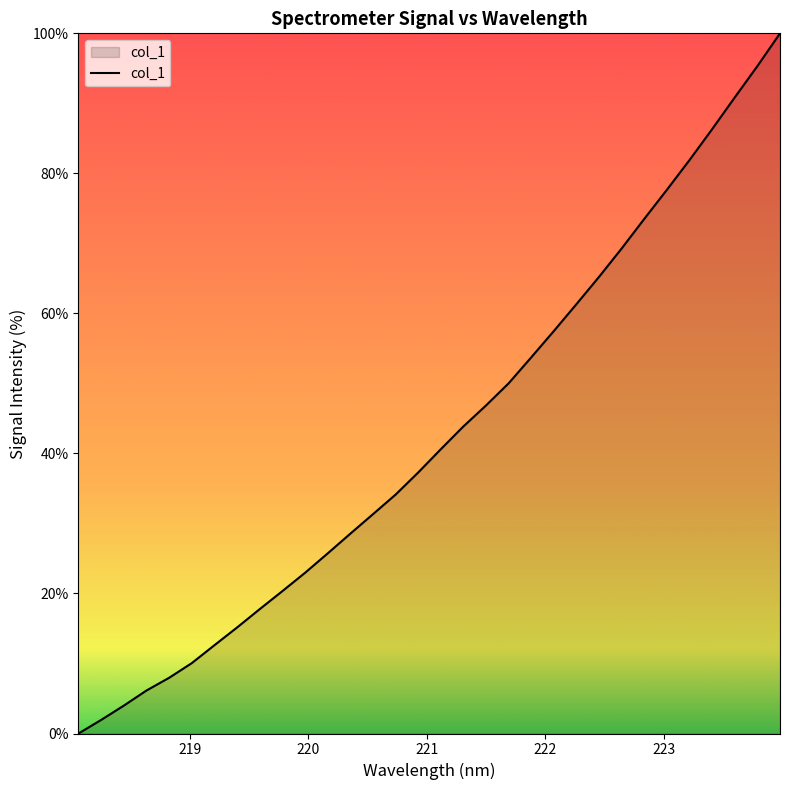

What is the difference between the maximum and minimum values?

100.0